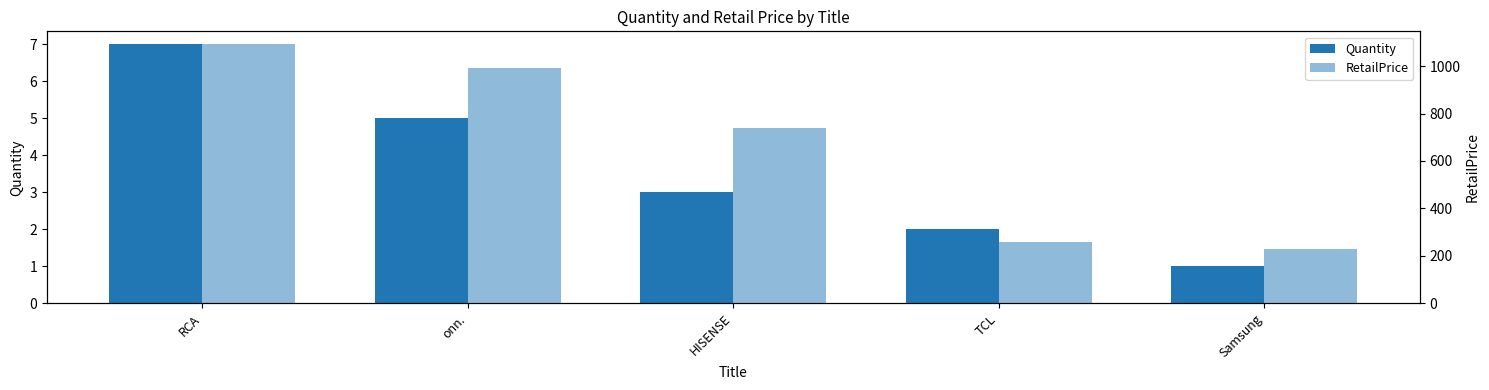

What is the sum of the Quantity values at onn. and HISENSE?

8.0